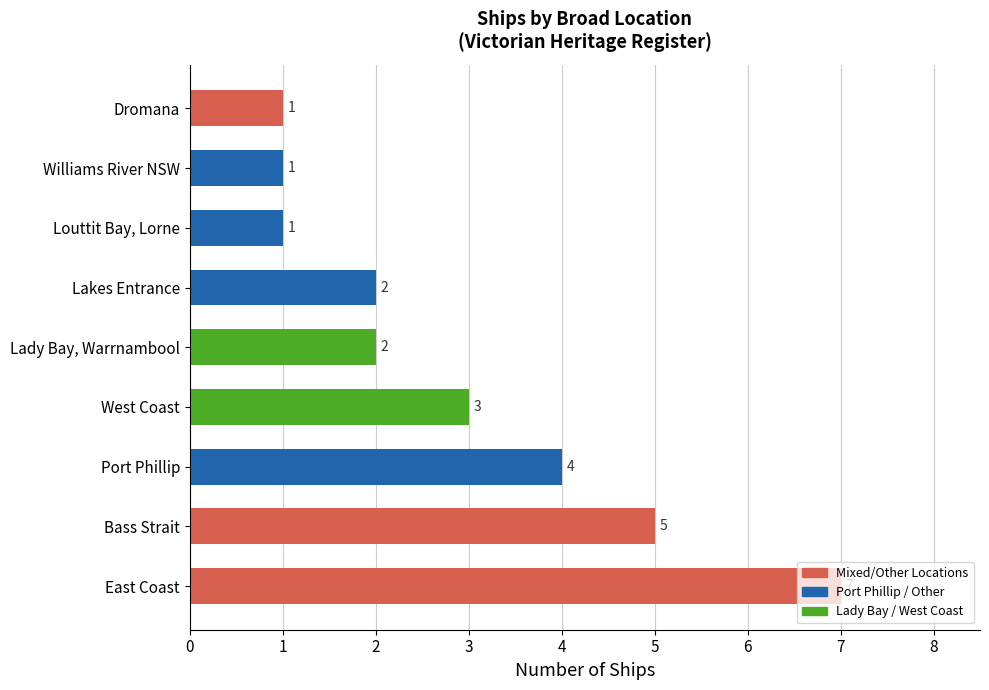

What is the ratio of the value at West Coast to the value at Lady Bay, Warrnambool?

1.5